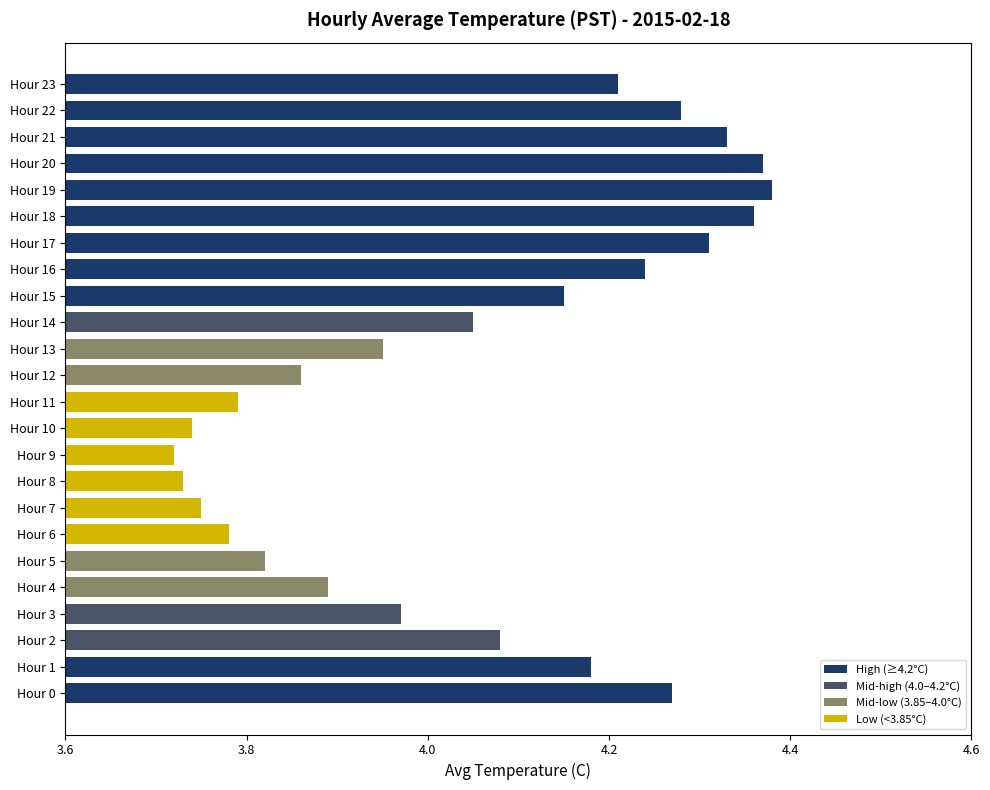

What is the sum of all values?

97.2